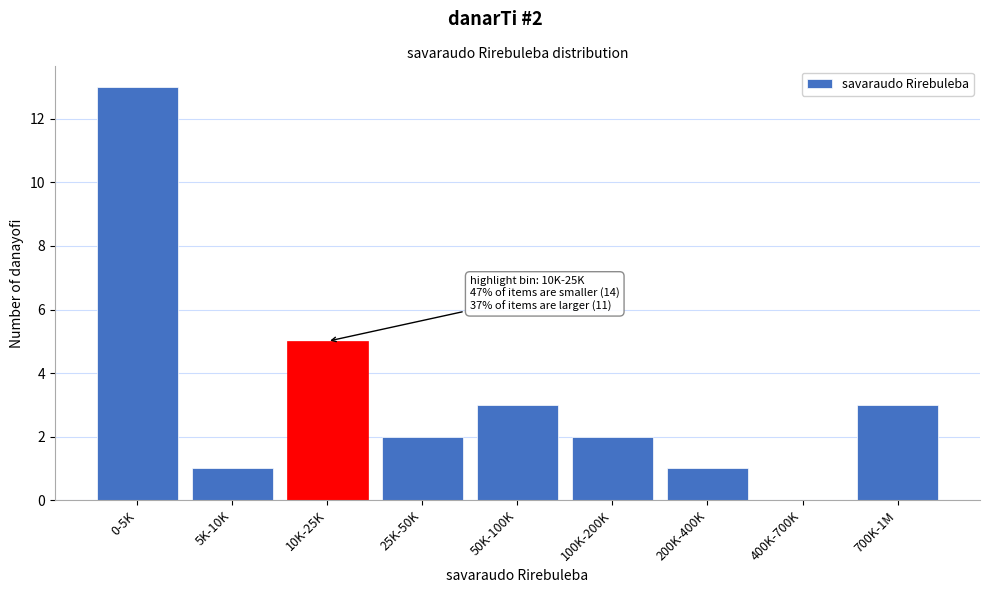

Reading right to left, transcribe all the data shown in this chart.

700K-1M=3	400K-700K=0	200K-400K=1	100K-200K=2	50K-100K=3	25K-50K=2	10K-25K=5	5K-10K=1	0-5K=13